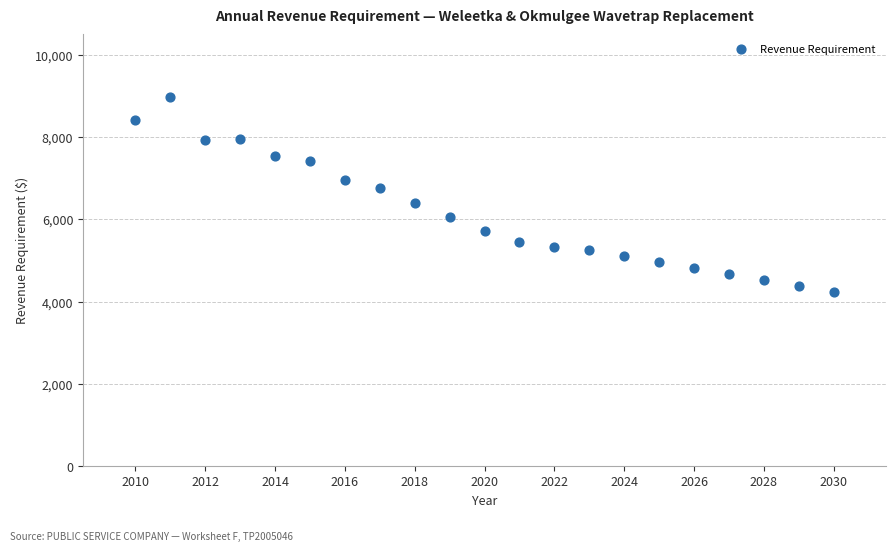

What is the range of Y values (max minus min)?

4722.8